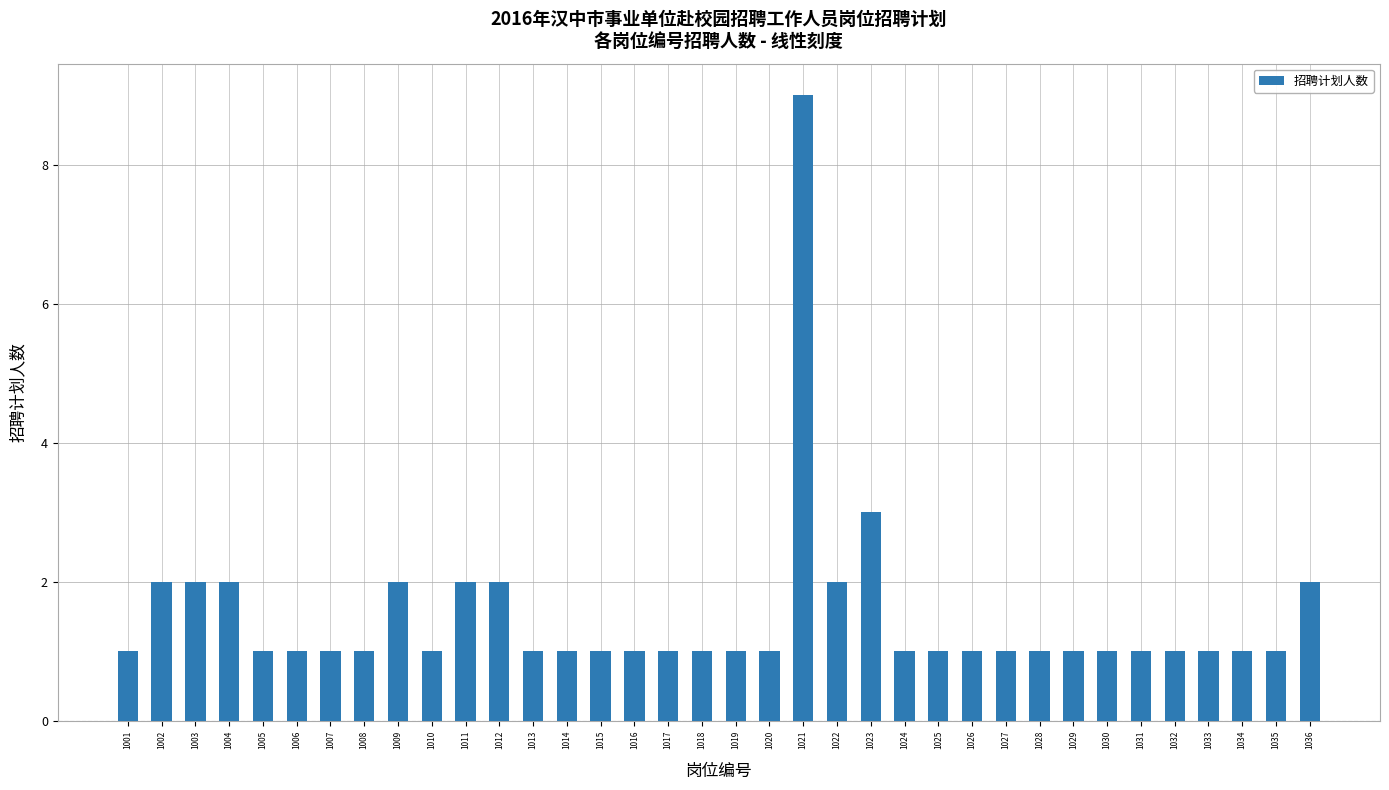

Count the number of categories in the chart.

36